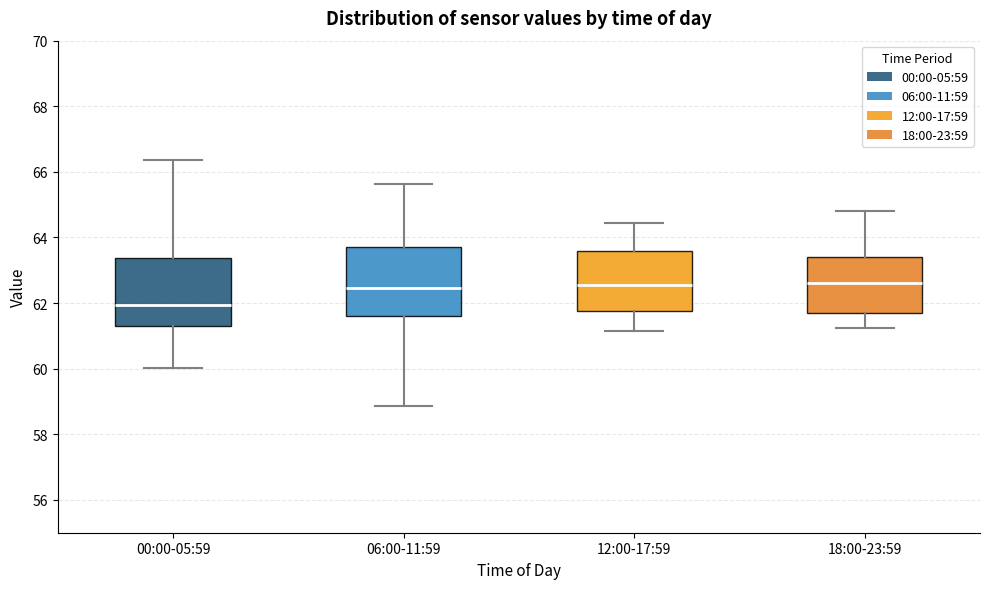

Reading left to right, read every box against the y-axis: the position of its median line, the range the box covers, and the ends of its whiskers. The values are not printed on the chart, so give them approximately, as read against the axis.

00:00-05:59: median 62.0, box 61.4 to 63.4, whiskers 60.0 to 66.4
06:00-11:59: median 62.4, box 61.6 to 63.8, whiskers 58.8 to 65.6
12:00-17:59: median 62.6, box 61.8 to 63.6, whiskers 61.2 to 64.4
18:00-23:59: median 62.6, box 61.8 to 63.4, whiskers 61.2 to 64.8